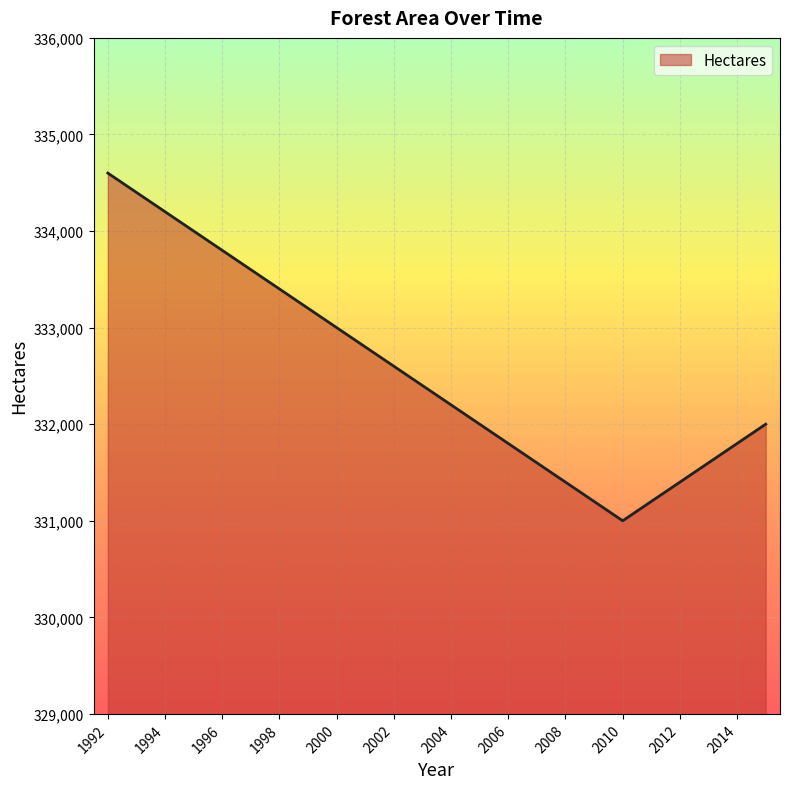

How many lines are shown in the chart?

1